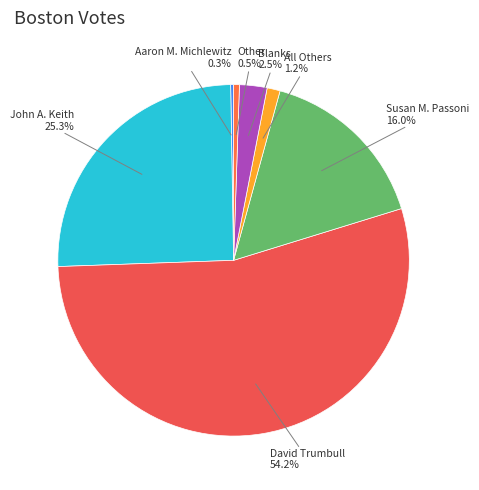

Which has a higher value, Other or Susan M. Passoni?

Susan M. Passoni